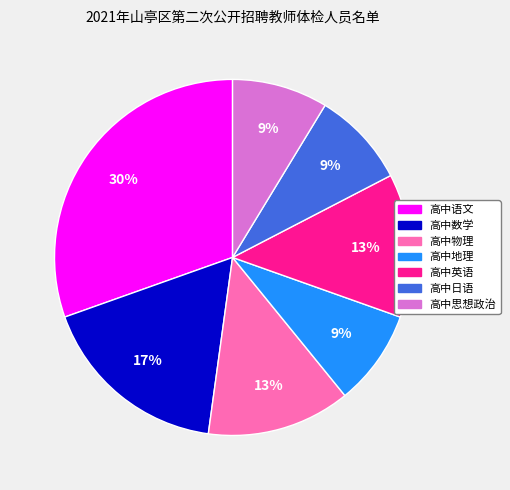

To the nearest percent, what is the average slice percentage?

14%